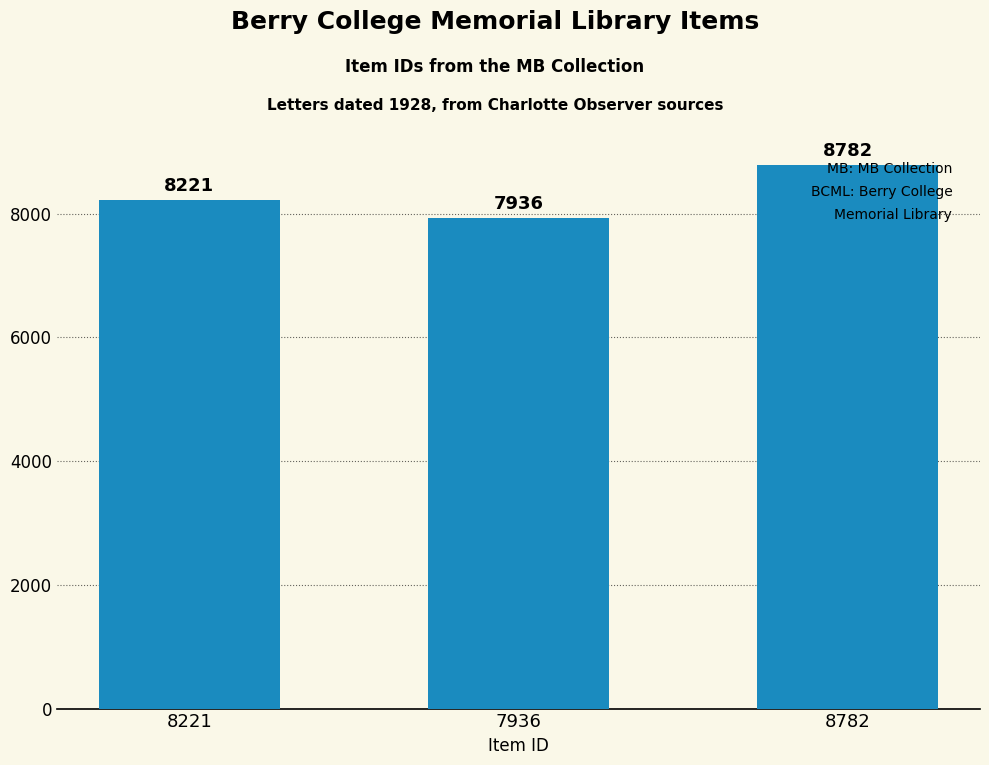

Reading right to left, transcribe all the data shown in this chart.

8782=8782	7936=7936	8221=8221